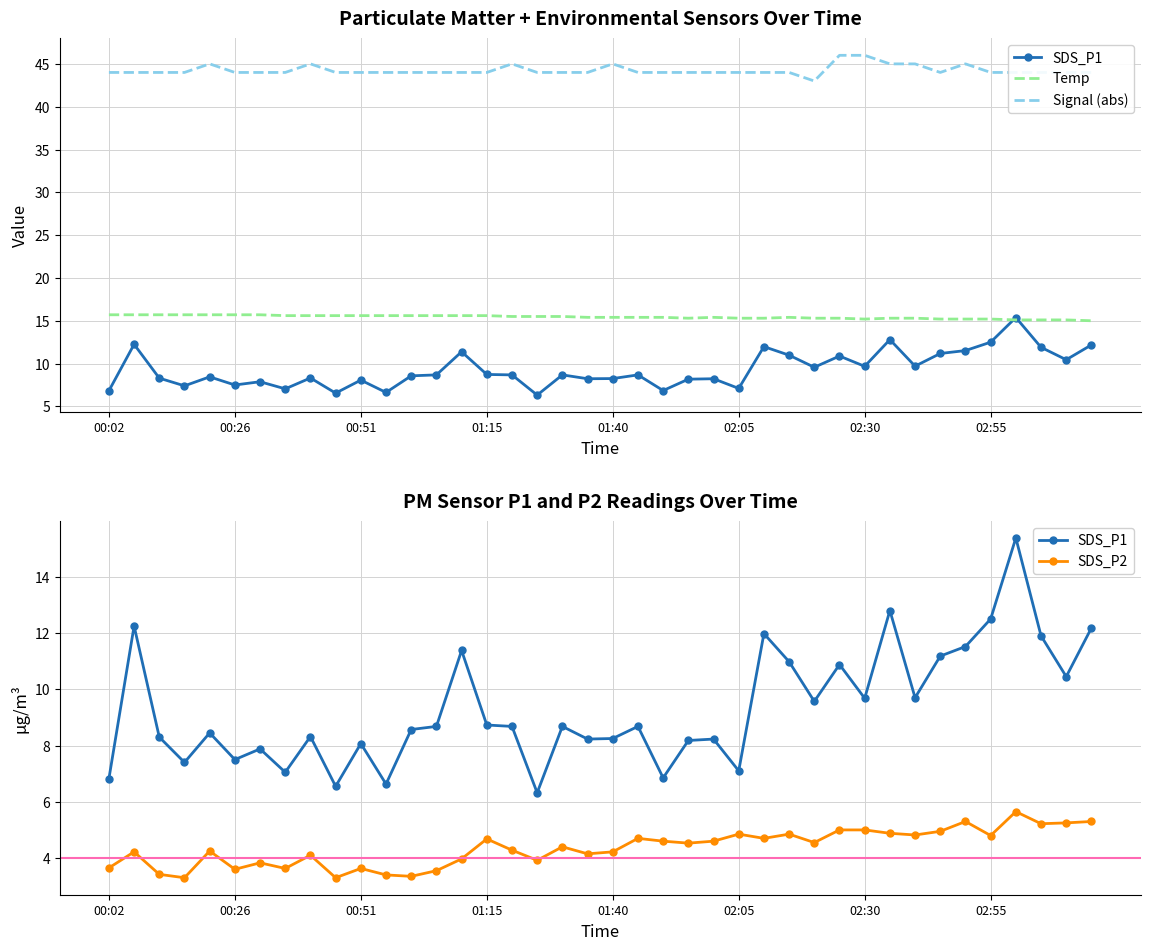

How many series are shown in this chart?

4